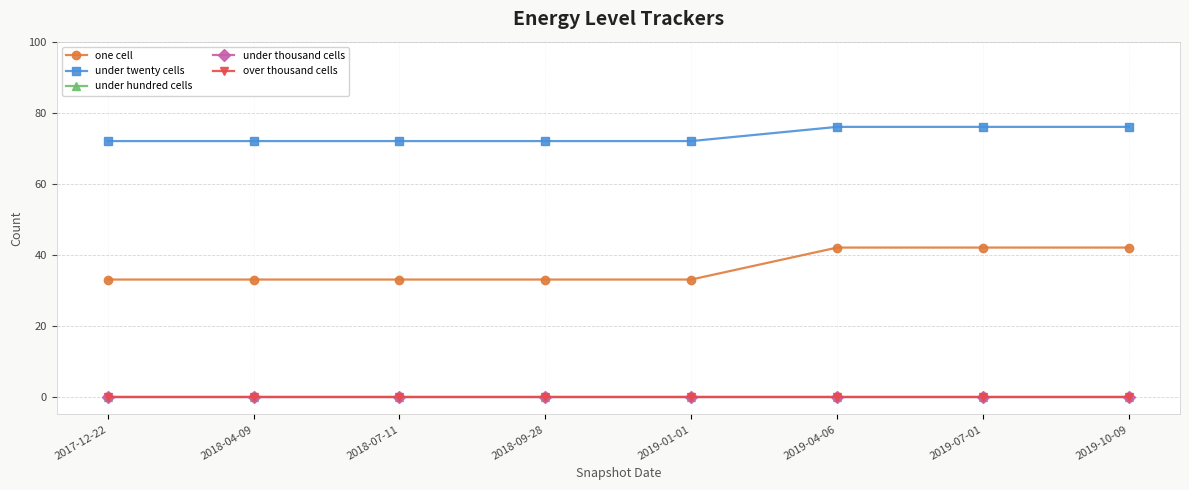

What is the total value across all series at 2019-10-09?

118